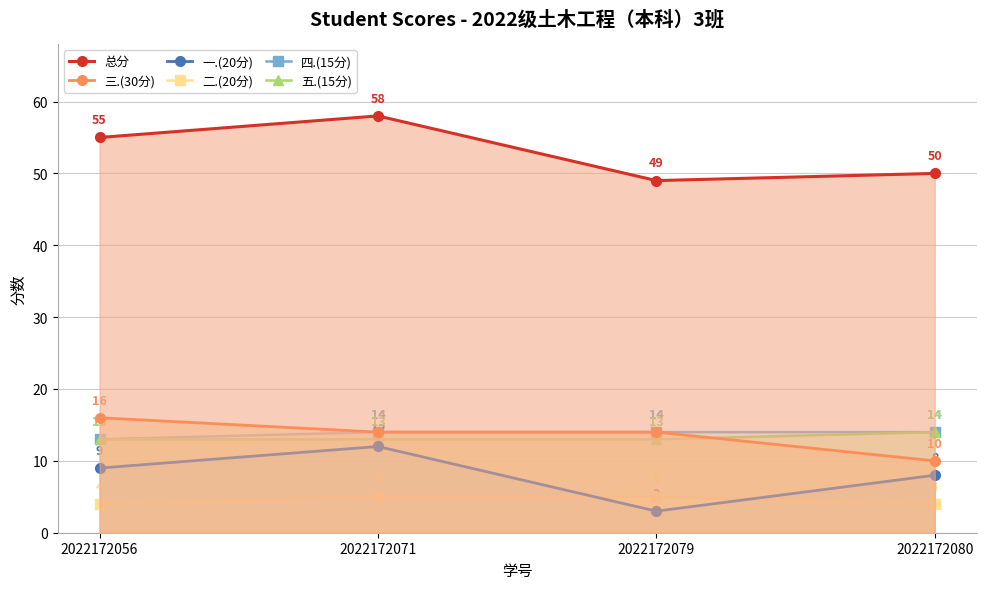

How many lines are shown in the chart?

6